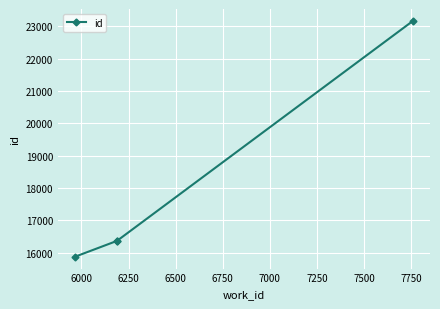

What is the value of the 3rd point from the left?

16366